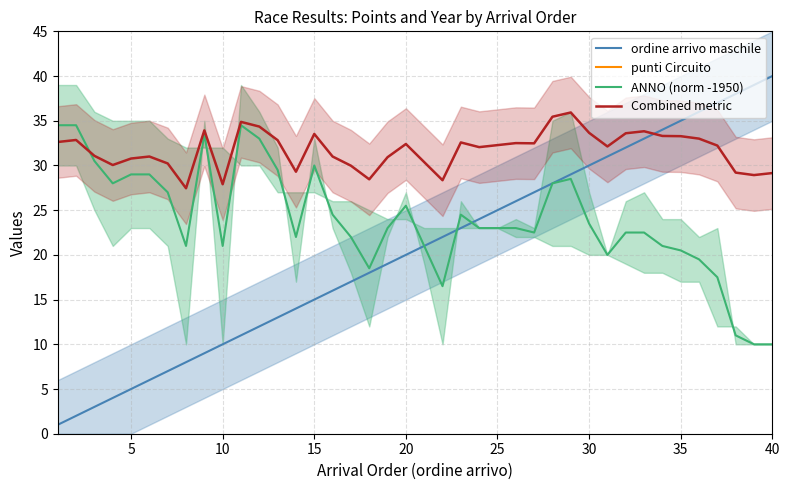

The Combined metric series shows 58.5 at 35. True or false?

False